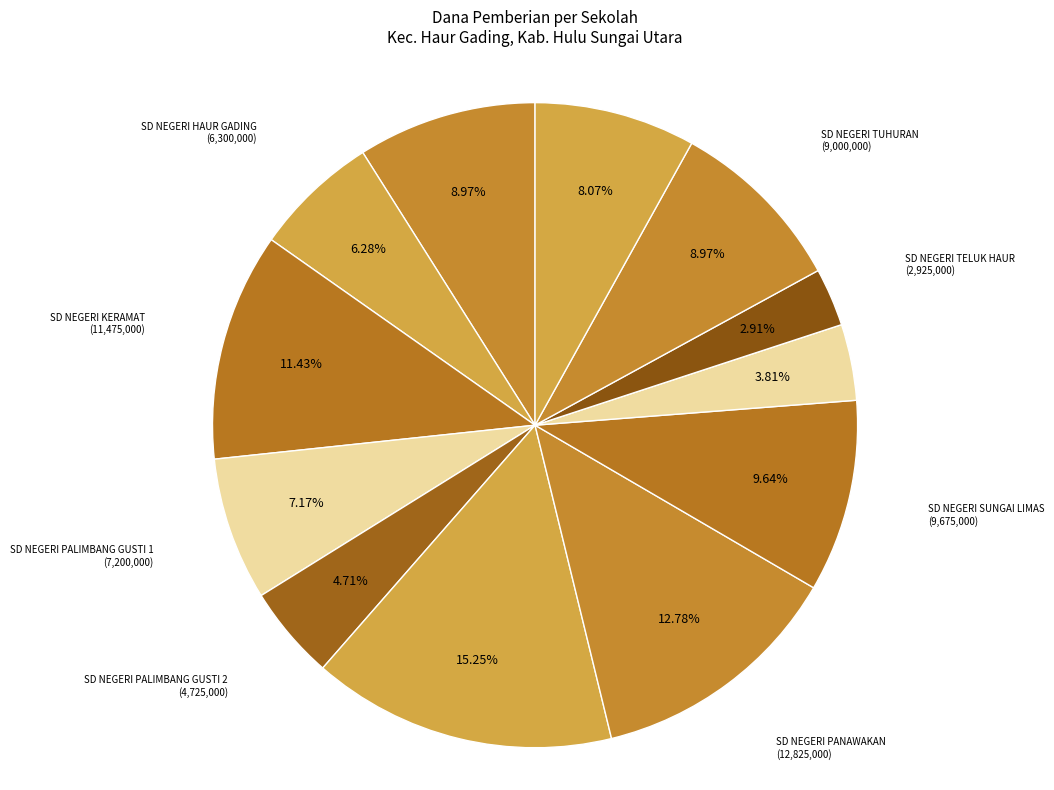

Approximately how many times larger is the value at SD NEGERI PALIMBANG GUSTI 1 compared to SD NEGERI TUHURAN?

0.8